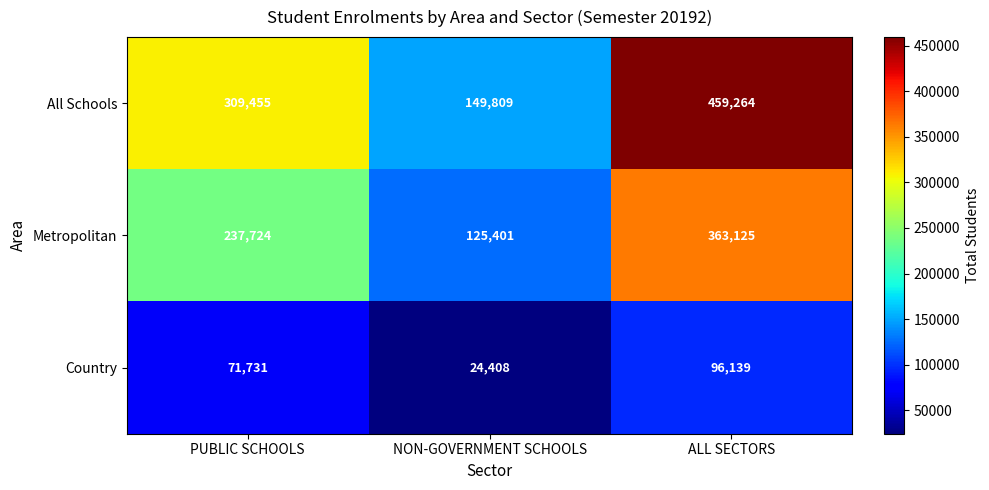

Which series has the largest range (max minus min)?

All Schools